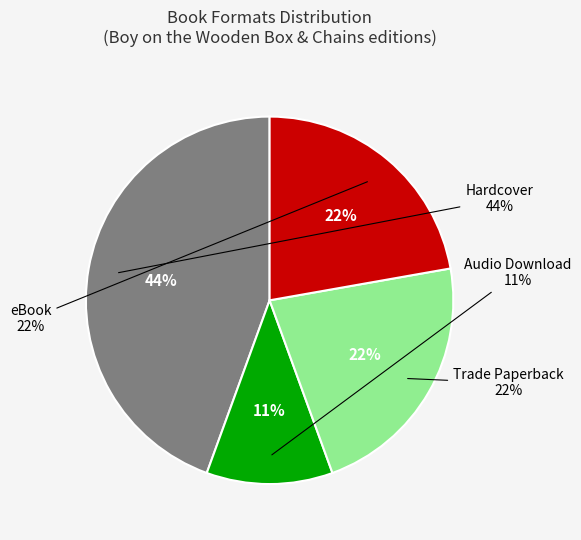

How many segments does this pie chart have?

4